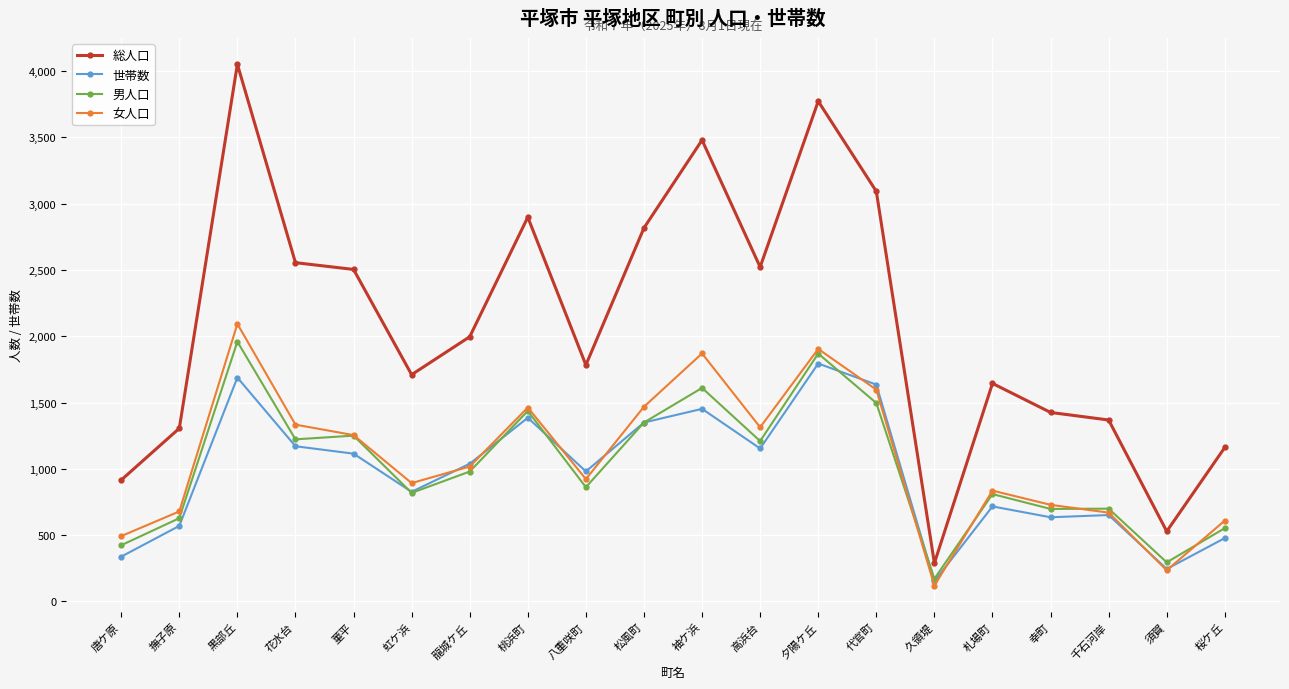

True or false: 総人口 and 世帯数 intersect in this chart.

False